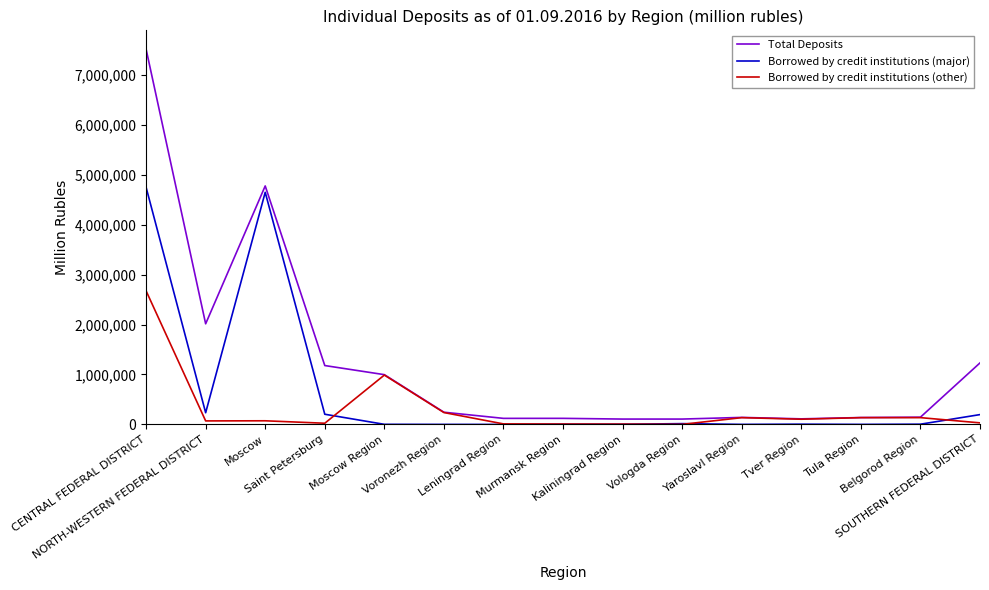

Rank the series by their average value, from highest to lowest.

Total Deposits, Borrowed by credit institutions (major), Borrowed by credit institutions (other)